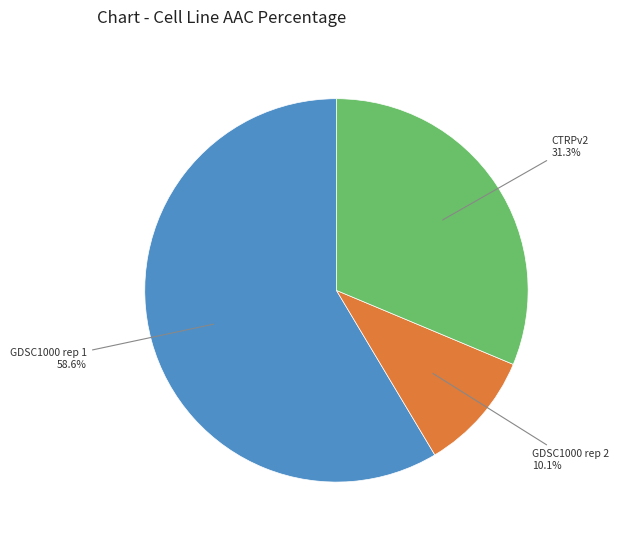

Is there any slice that represents more than half of the pie?

Yes